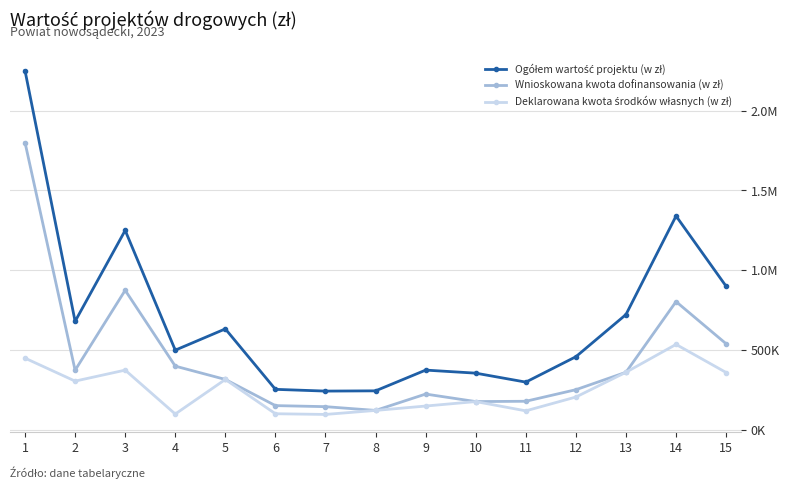

Where does the Ogółem wartość projektu (w zł) series first go above 499952?

1